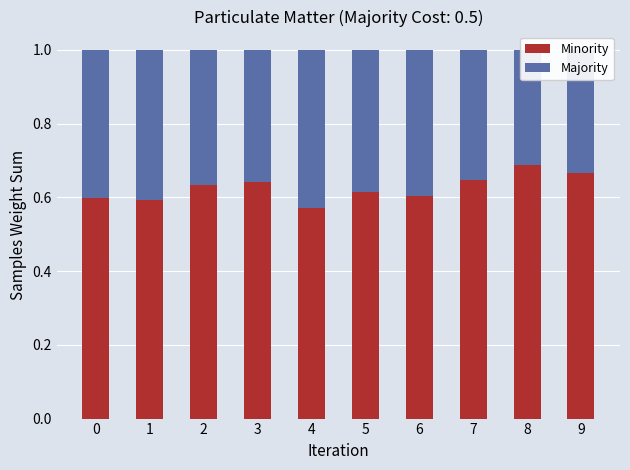

What is the sum of the Majority values at 9 and 5?

0.7